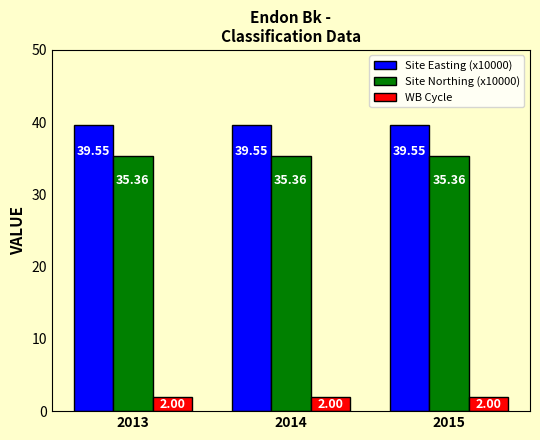

Count the number of categories in the chart.

3